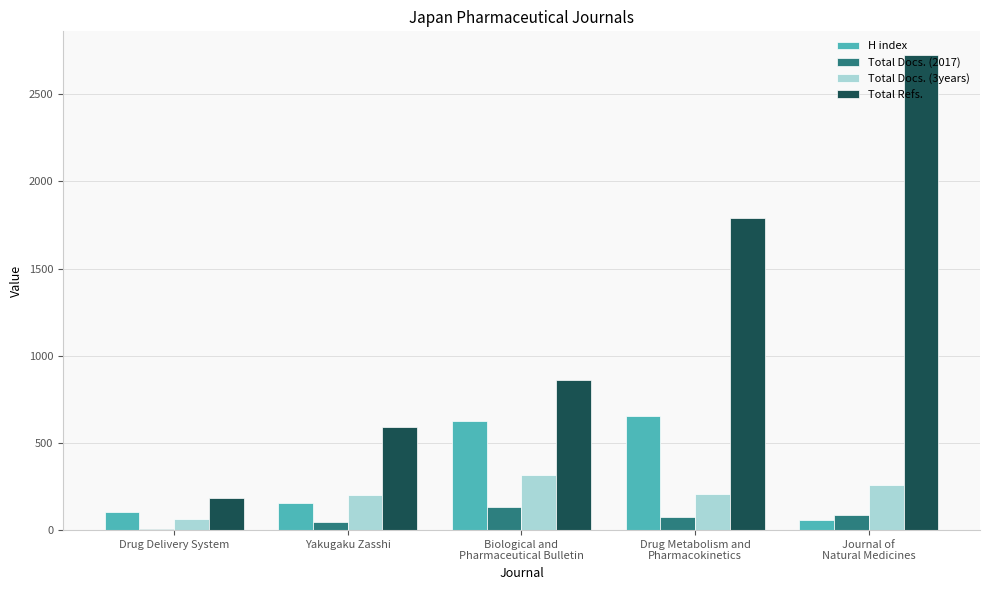

Which label corresponds to the smallest value in the chart?

Drug Delivery System